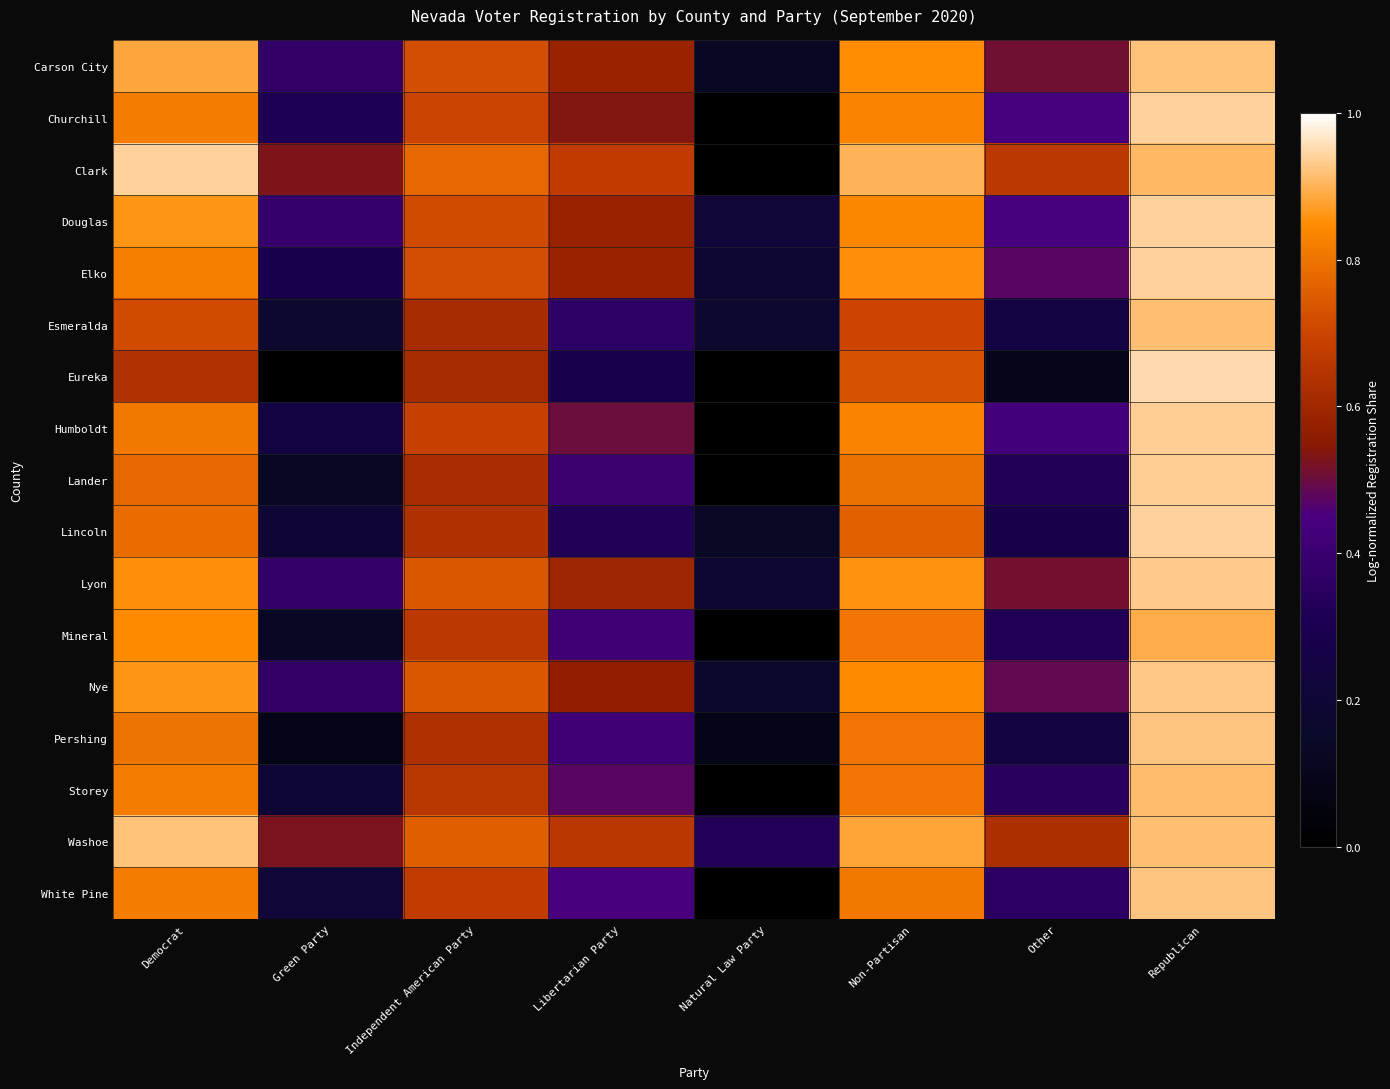

What is the maximum value shown in the chart?

0.9